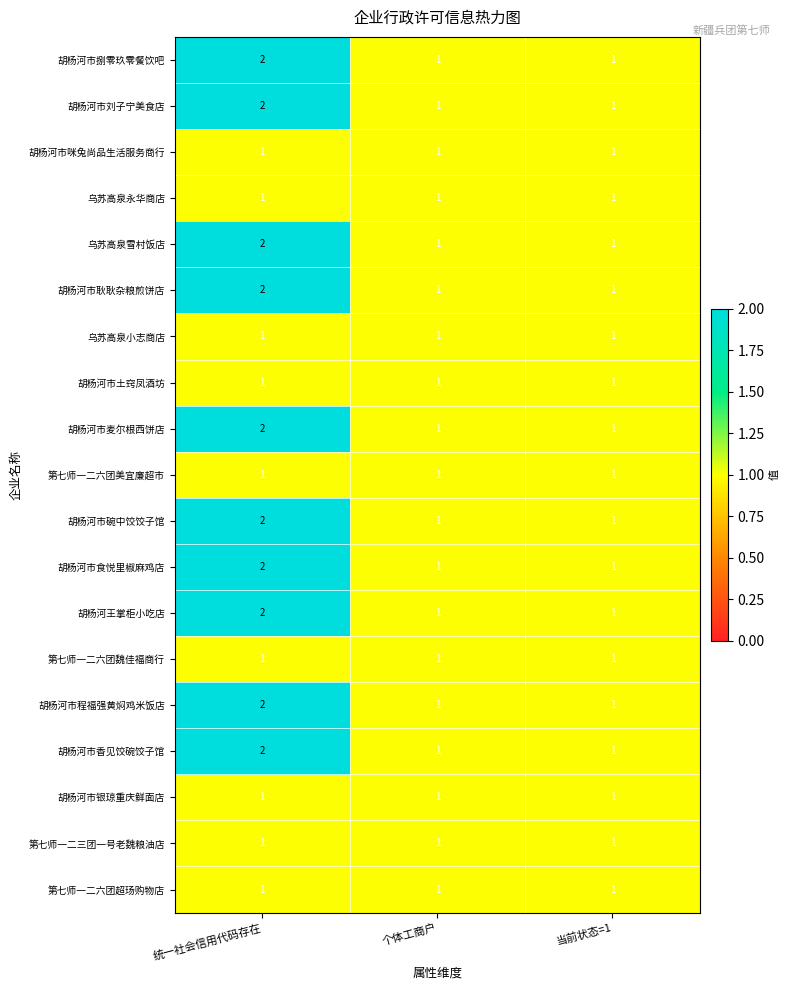

At which category is the sum across all series the highest?

统一社会信用代码存在